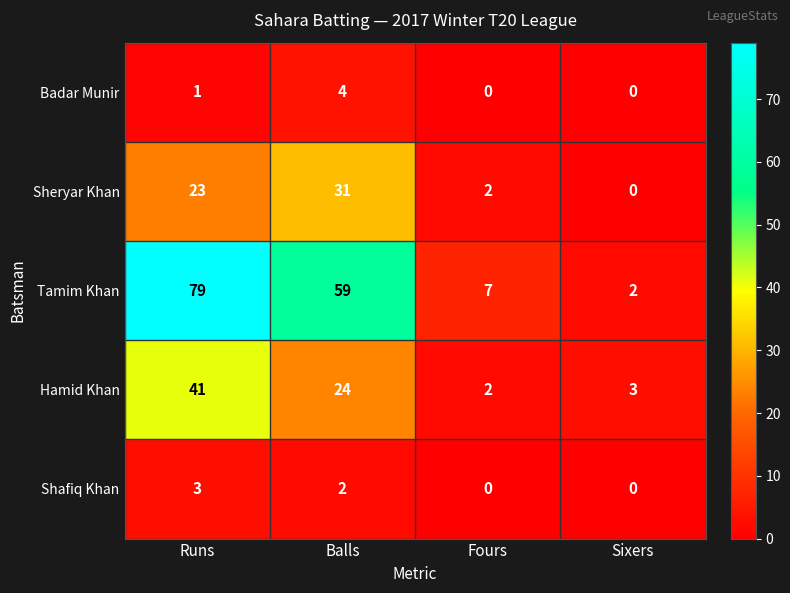

What is the difference between the maximum and second lowest values in the Tamim Khan series?

72